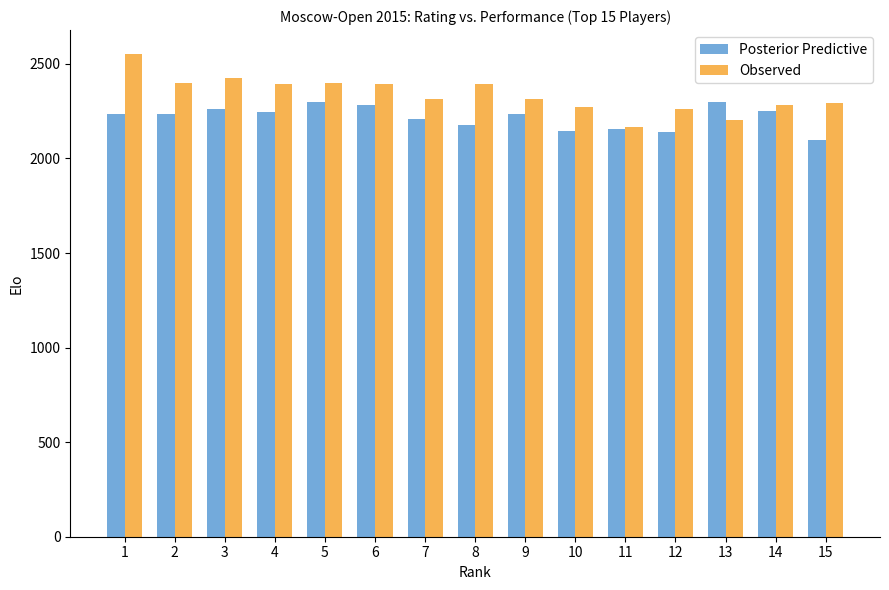

Rank the series at 7 from highest to lowest value.

Observed, Posterior Predictive